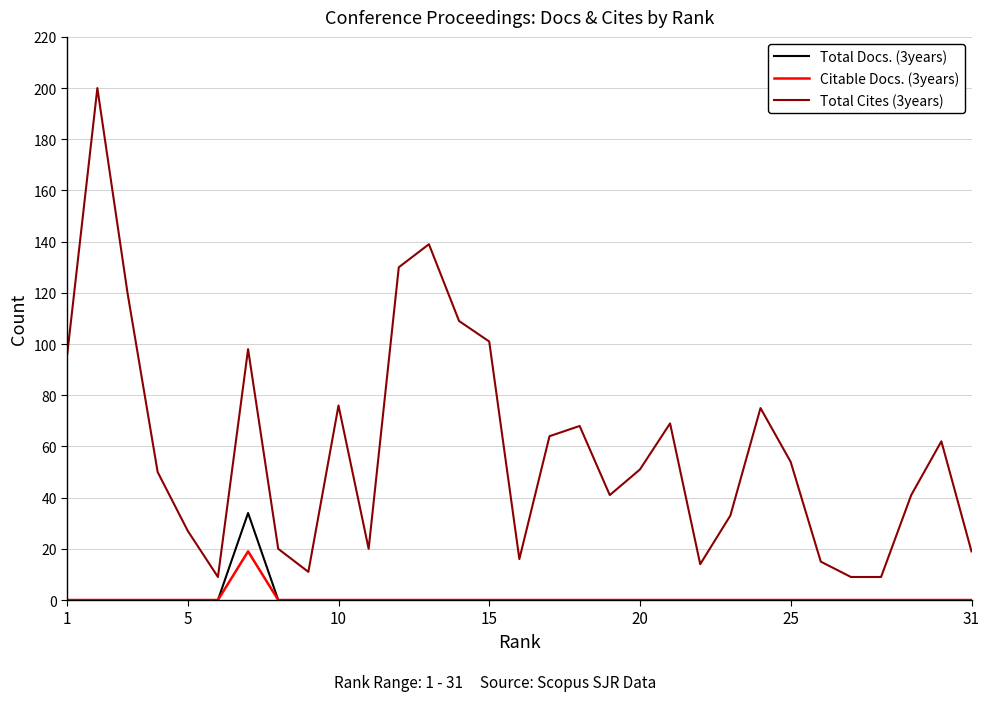

Which series has the largest total across all categories?

Total Cites (3years)